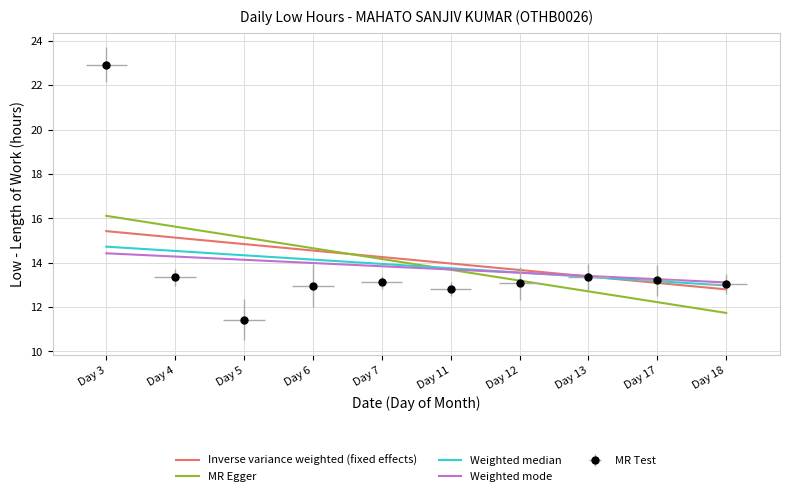

Is this an area chart (filled region under the line)?

No